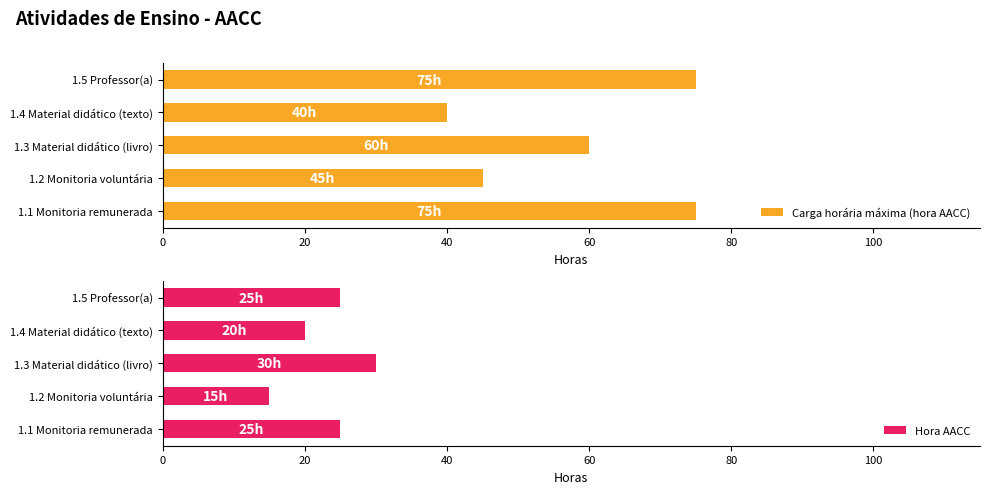

At which label is Carga horária máxima (hora AACC) closest to 57?

1.3 Material didático (livro)